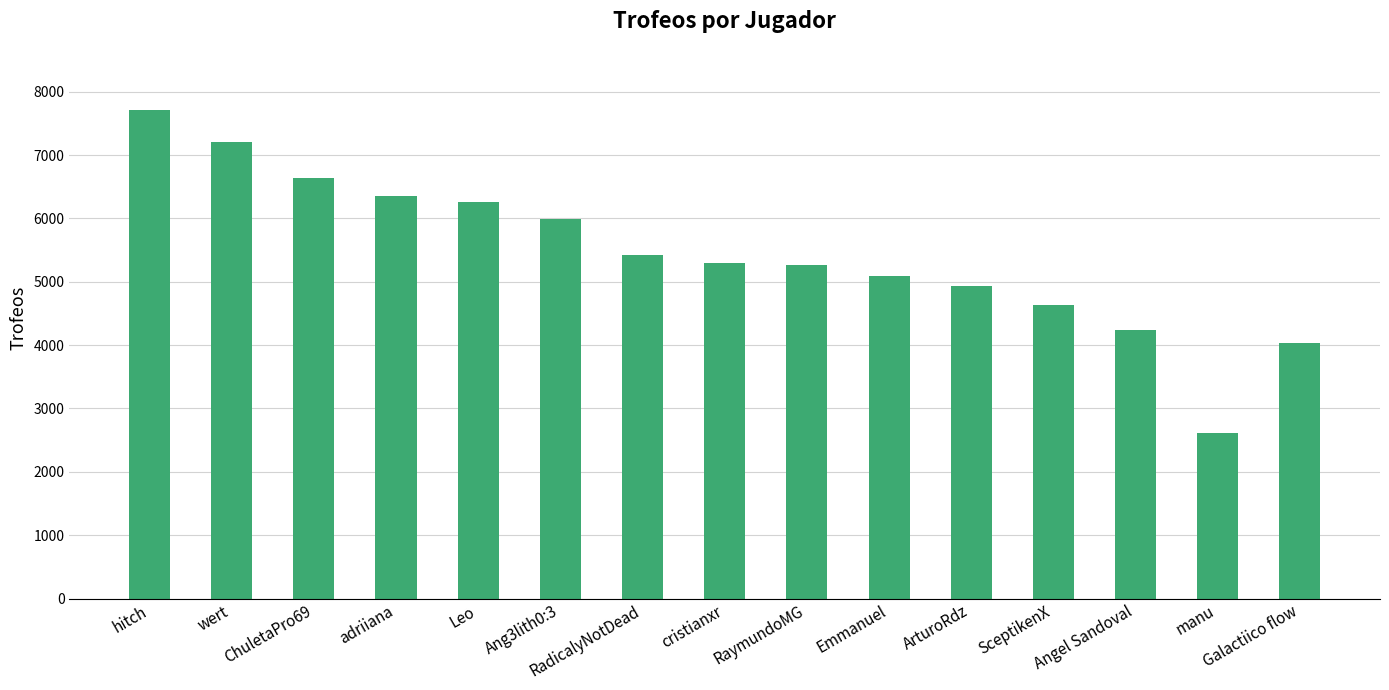

Which category has the highest value across all series?

hitch